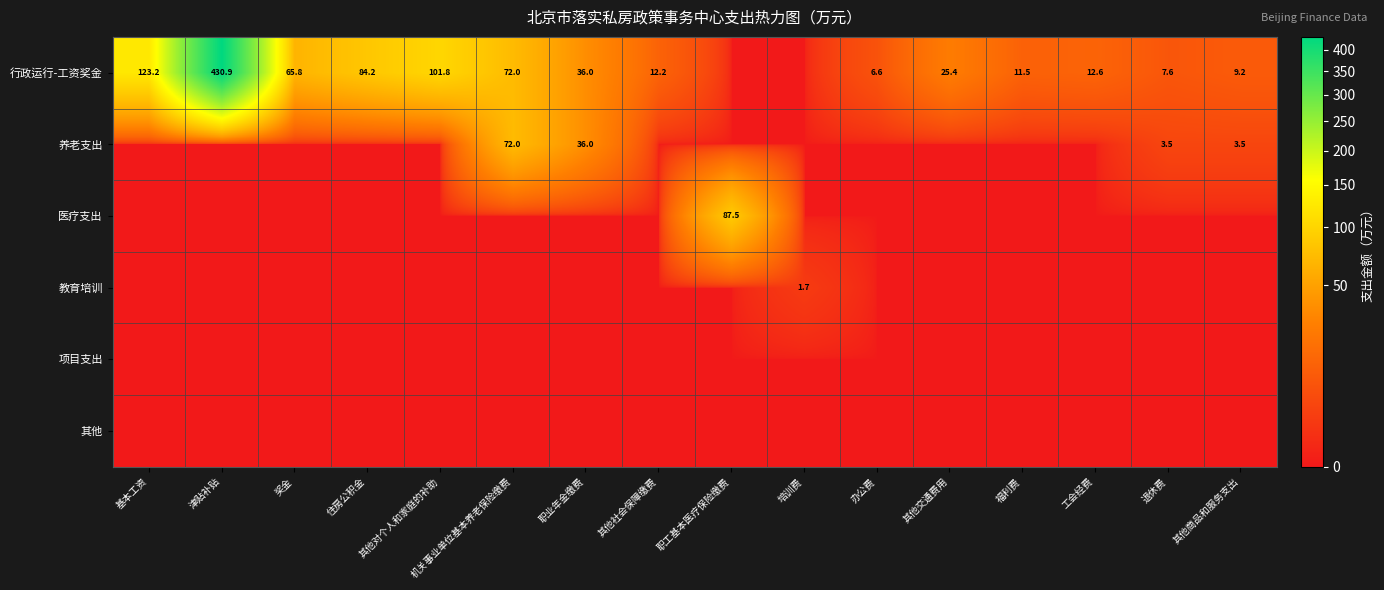

At which category does the chart reach its peak across all series?

津贴补贴